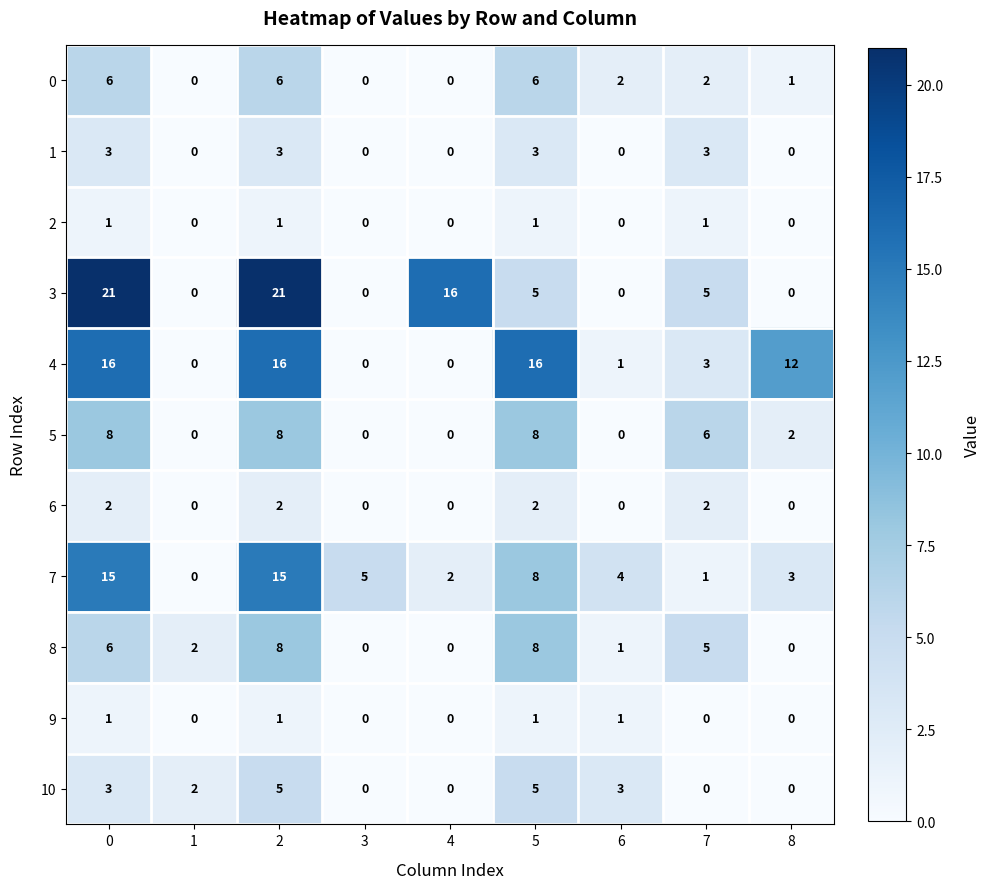

Which series has the largest total across all categories?

3